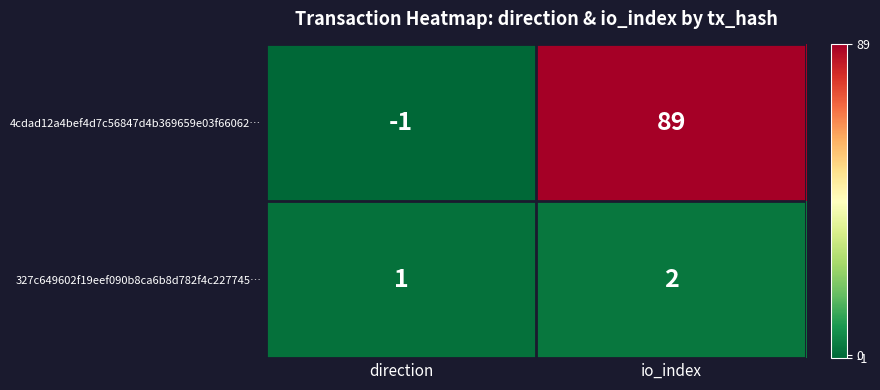

List the labels in order of 4cdad12a4bef4d7c56847d4b369659e03f66062… value, largest first.

io_index, direction